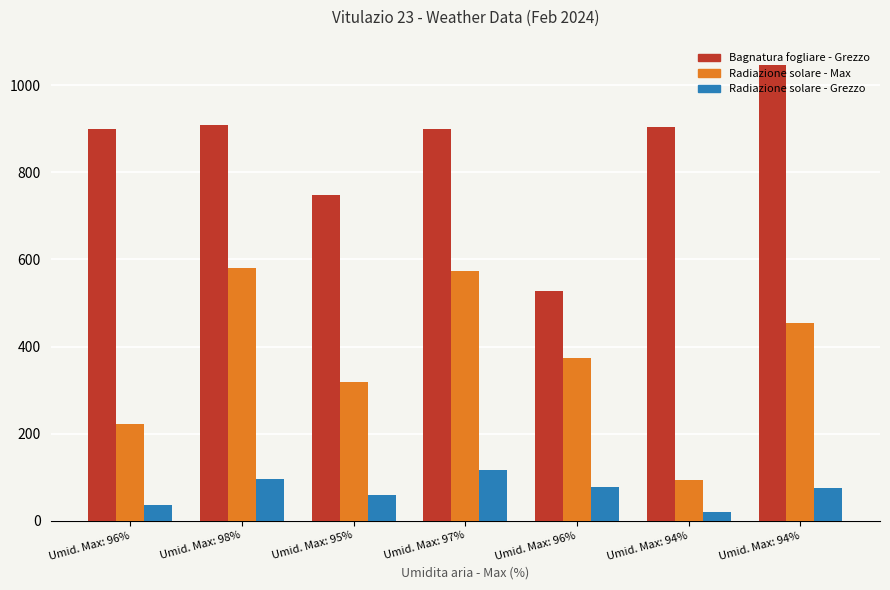

How many data points in Bagnatura fogliare - Grezzo are less than 900?

3